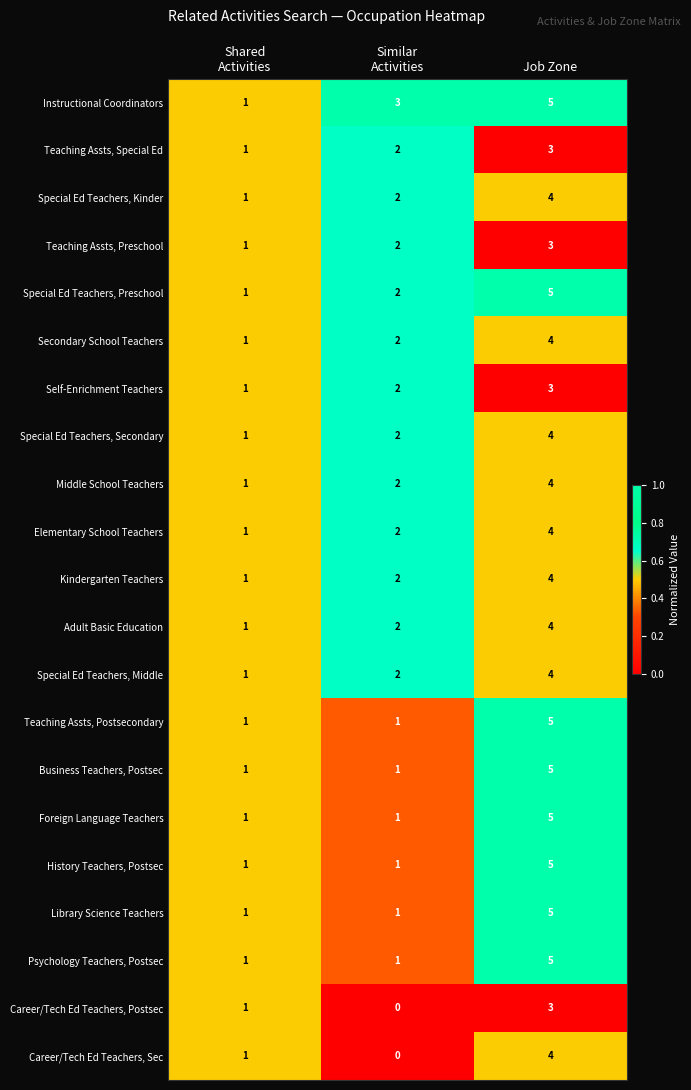

Which category has the highest value across all series?

Job Zone